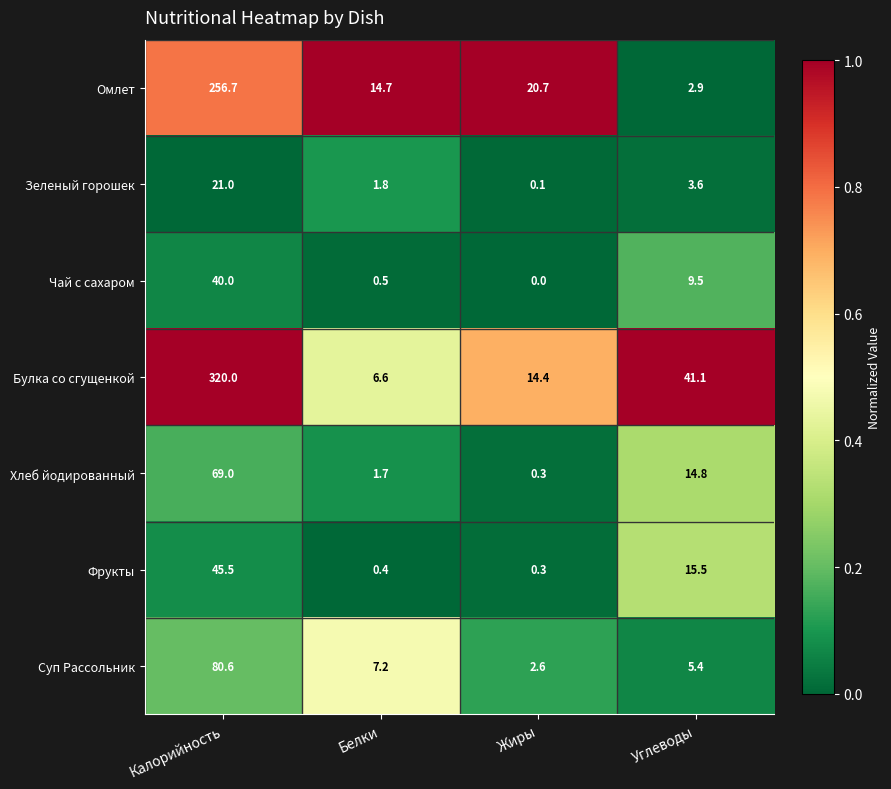

At which label does Хлеб йодированный first exceed 14?

Калорийность